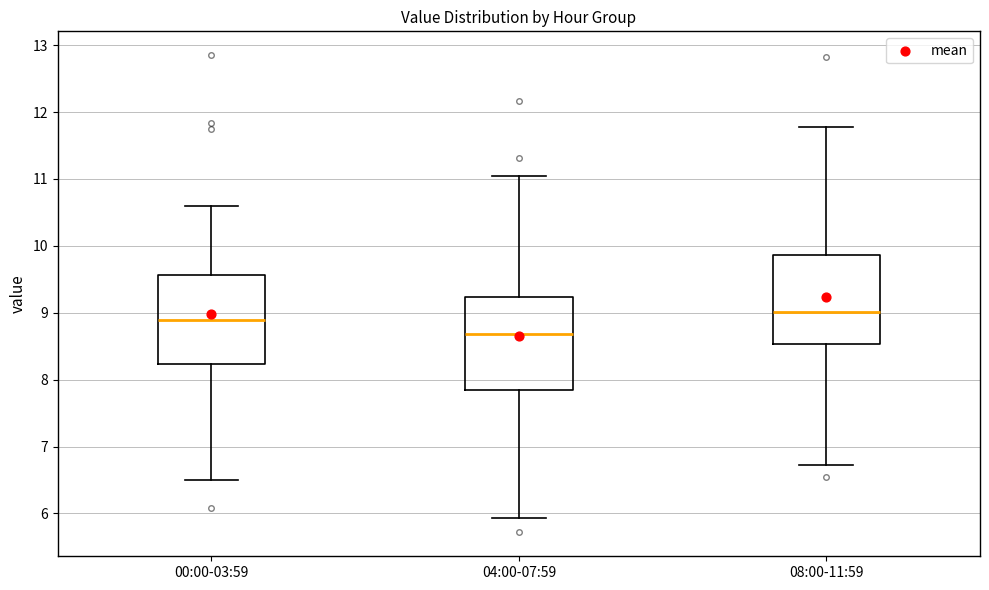

Which box's median line is the lowest?

04:00-07:59